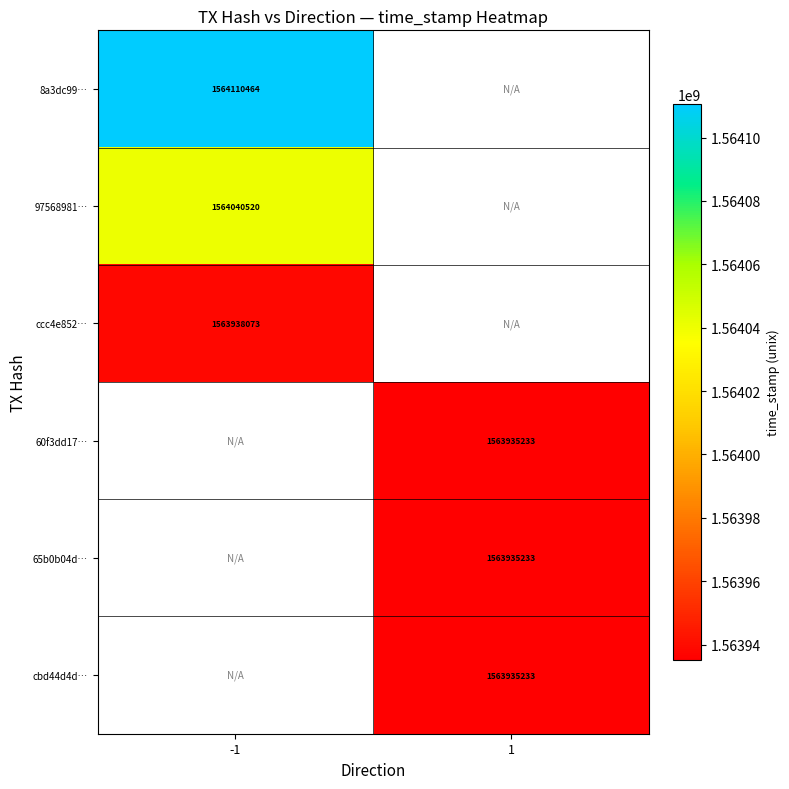

True or false: ccc4e852… has a value of 691076356 at -1.

False